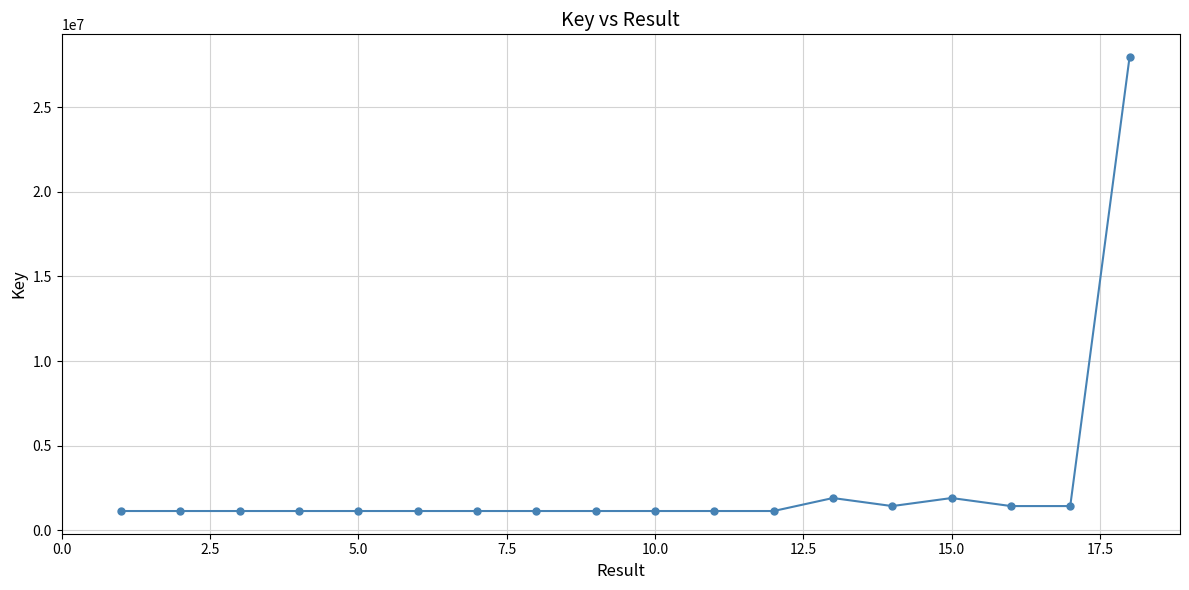

What is the smallest value displayed?

1145651